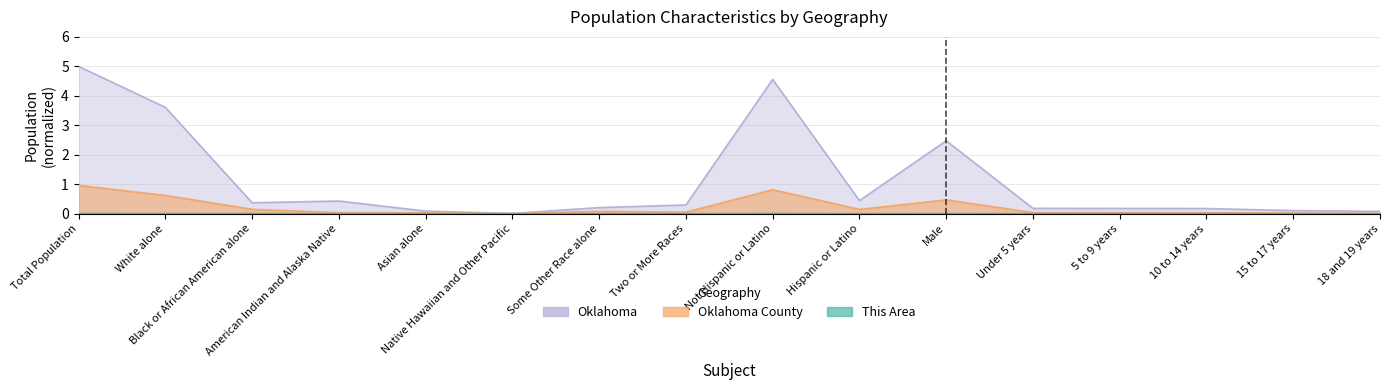

Reading left to right, extract all data points from this chart.

This Area: 0.0	0.0	0.0	0.0	0.0	0.0	0.0	0.0	0.0	0.0	0.0	0.0	0.0	0.0	0.0	0.0
Oklahoma County: 1.0	0.6	0.1	0.0	0.0	0.0	0.1	0.1	0.8	0.1	0.5	0.0	0.0	0.0	0.0	0.0
Oklahoma: 5.0	3.6	0.4	0.4	0.1	0.0	0.2	0.3	4.6	0.4	2.5	0.2	0.2	0.2	0.1	0.1